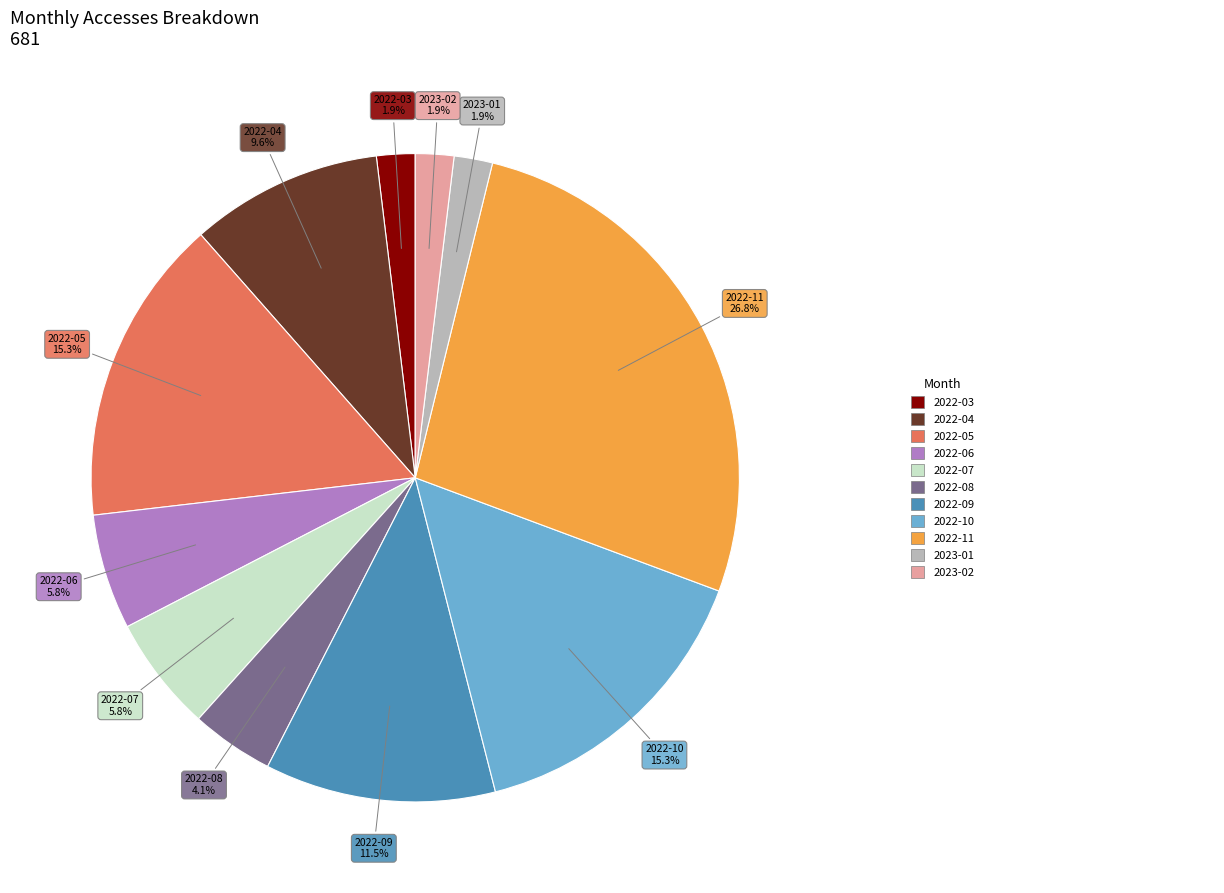

Does any single category account for the majority?

No